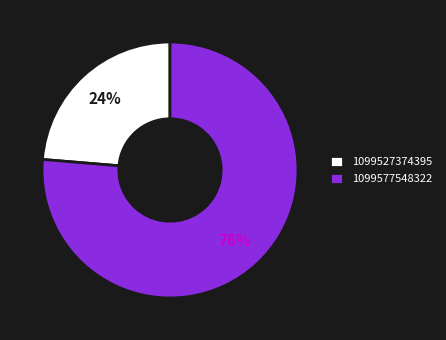

True or false: 1099577548322 accounts for 76% of the total.

True